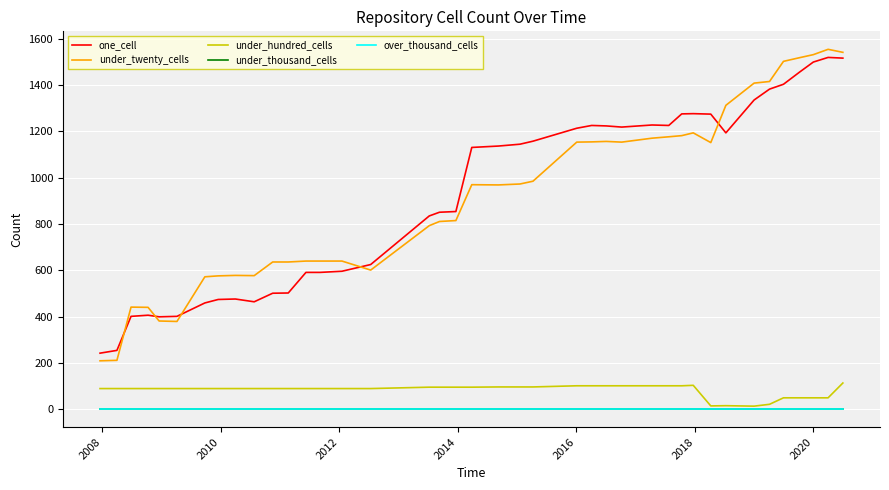

Does the chart have visible grid lines?

Yes